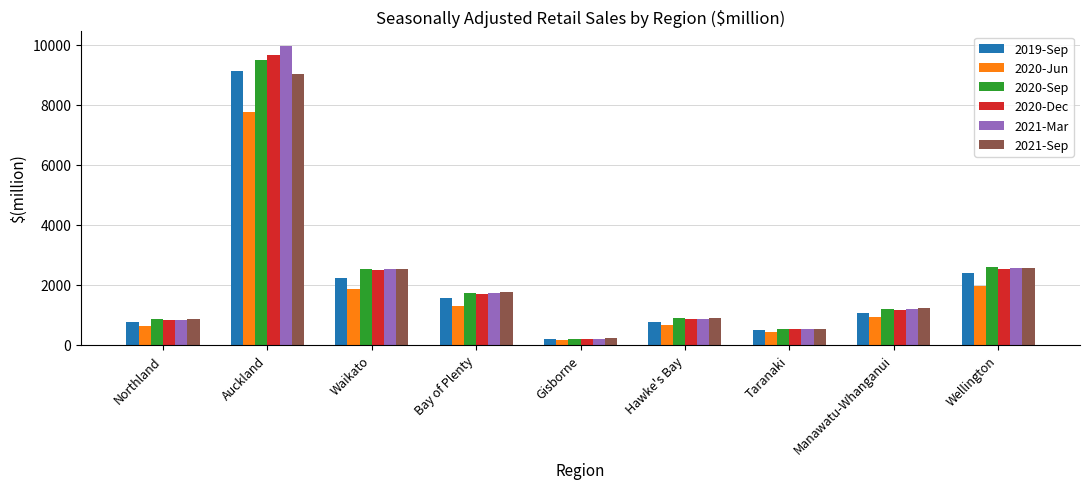

Count the number of data series in this chart.

6